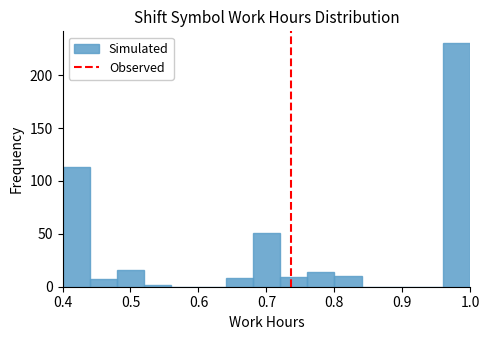

Over which range of the x-axis is the bar tallest?

0.96 to 1.00